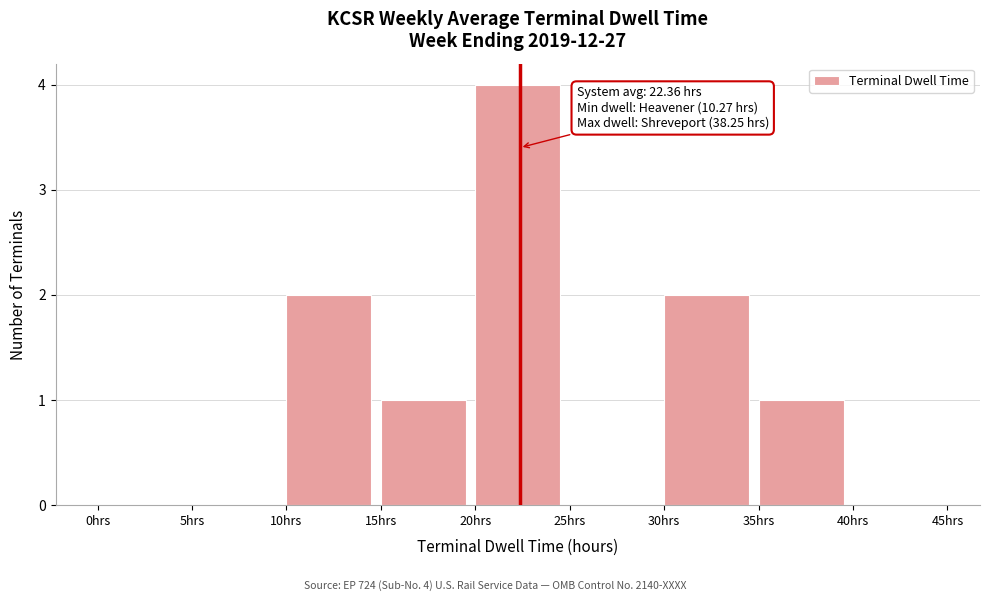

Which range on the x-axis has the tallest bar?

20 to 25